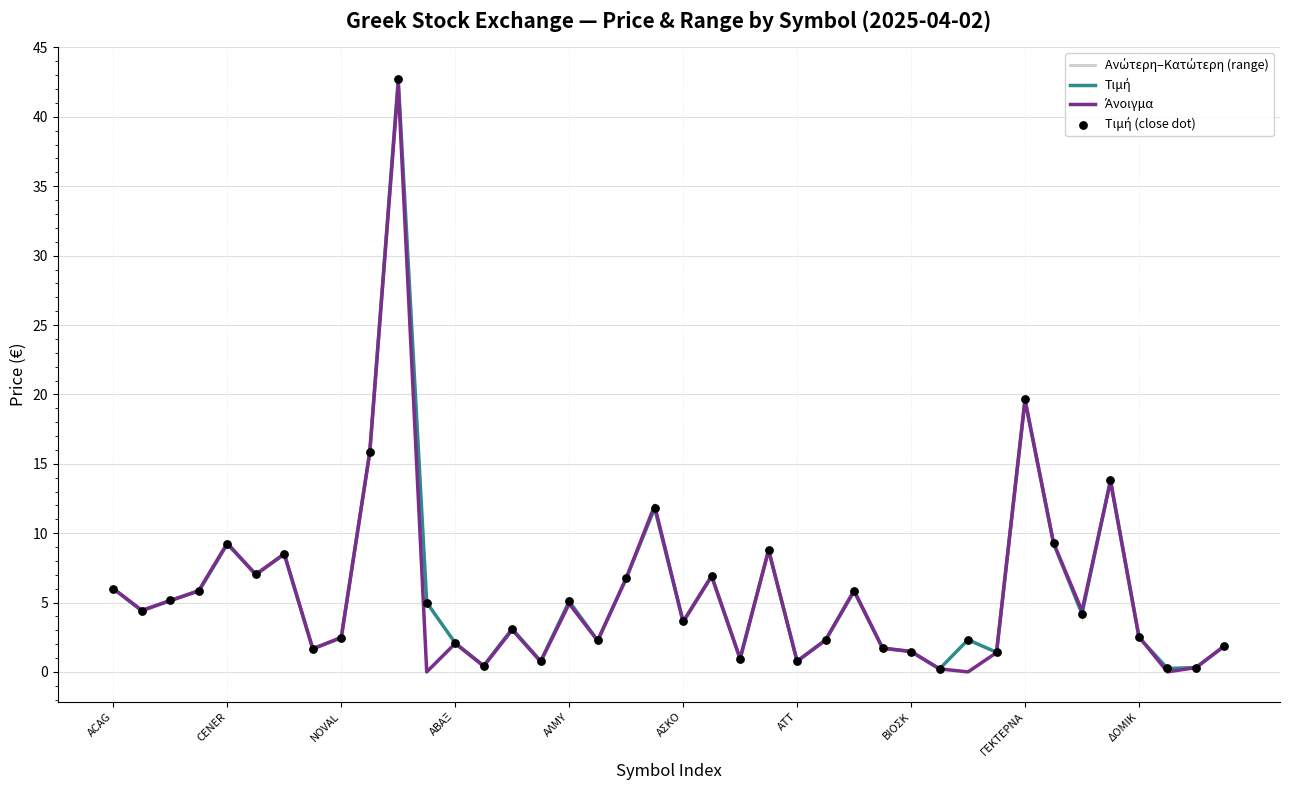

At how many categories does at least one series exceed 2?

28